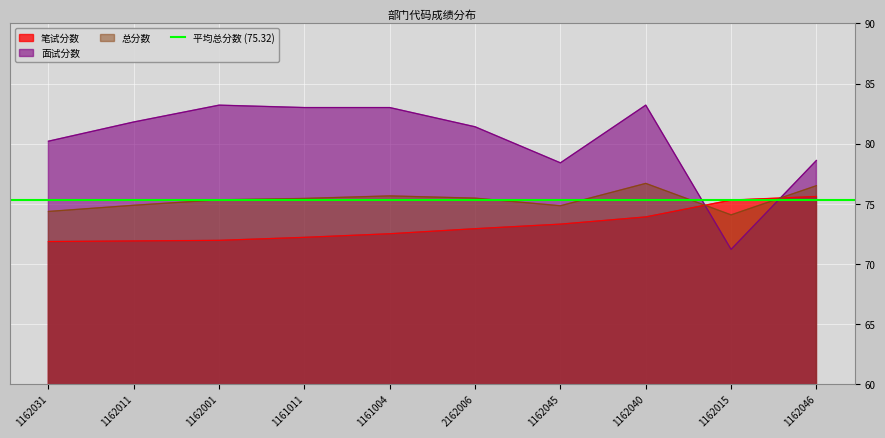

What are all the series names shown in the legend?

笔试分数, 面试分数, 总分数